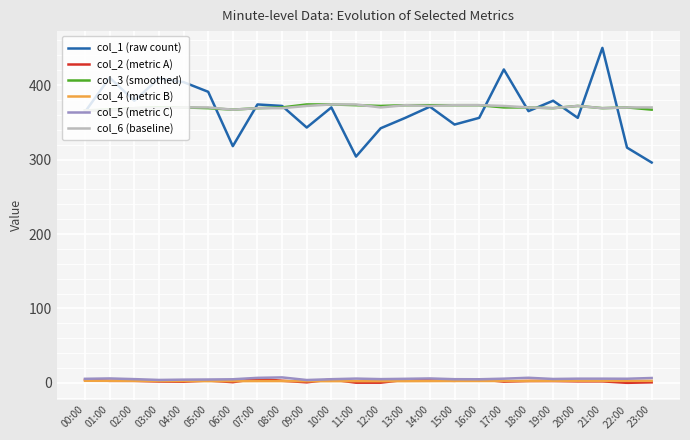

Is the value of col_3 (smoothed) at 17:00 greater than the value of col_4 (metric B) at 18:00?

Yes